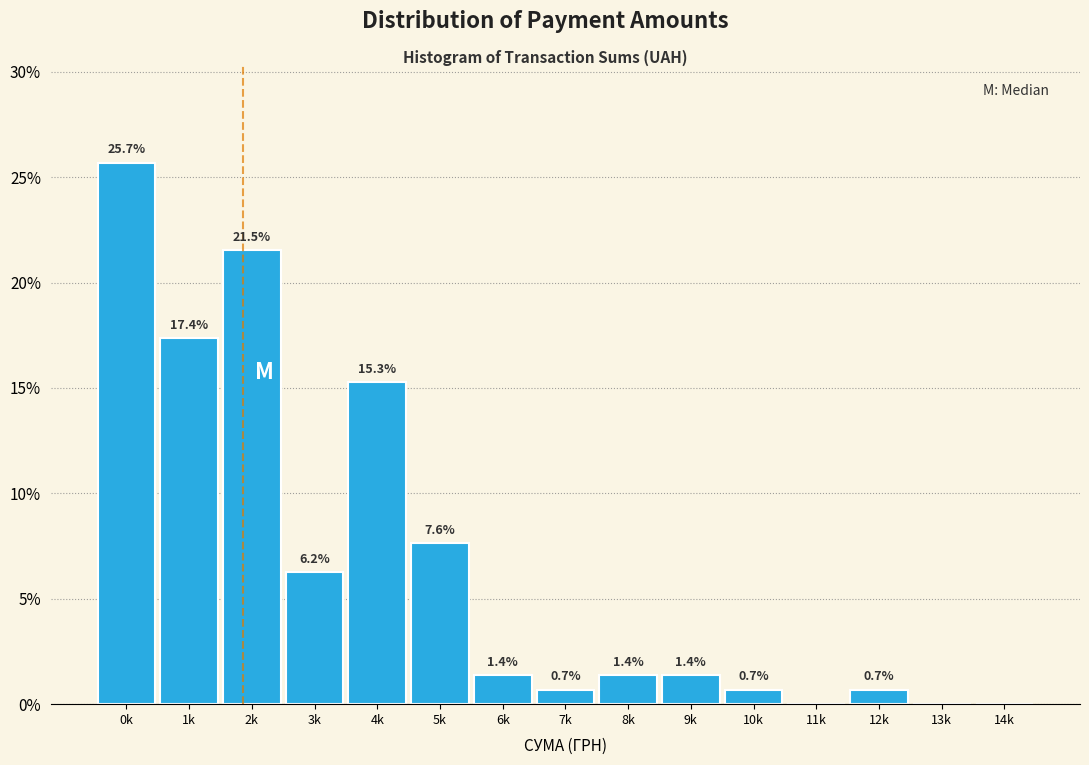

The value at 4k is 15.3. True or false?

True